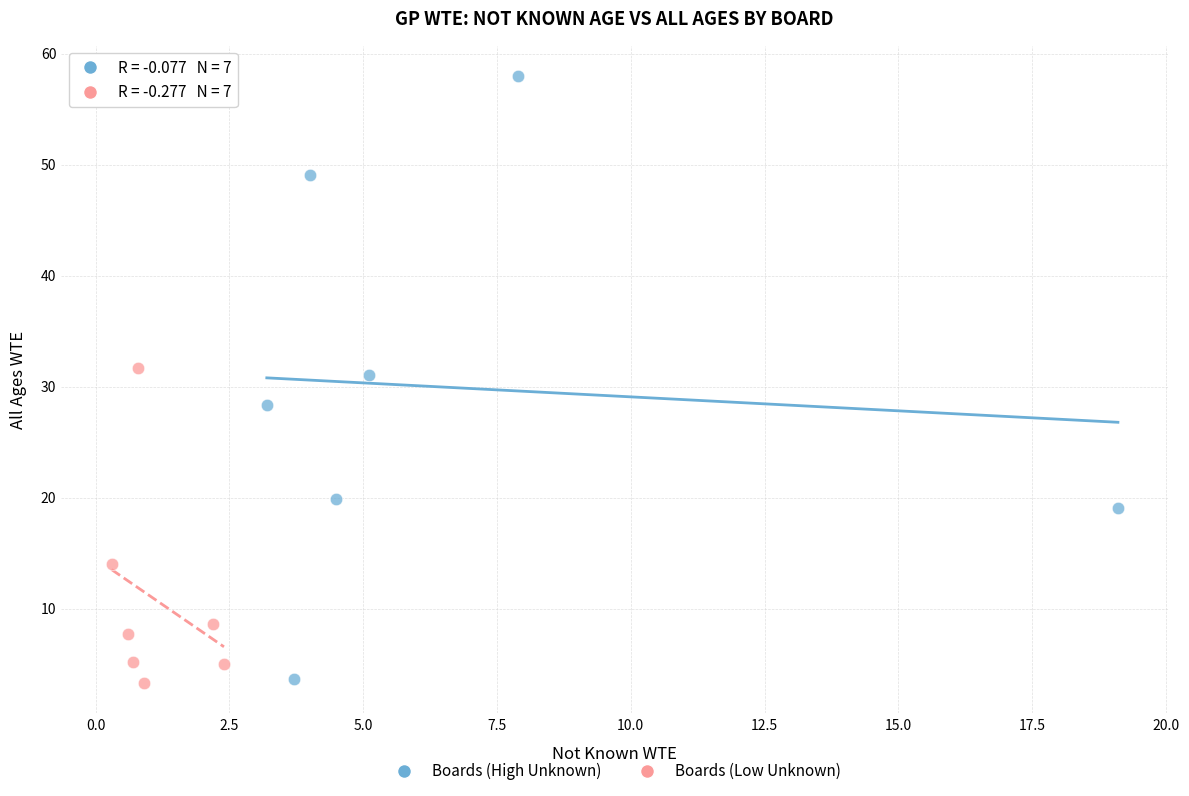

Which series has the widest spread of Y values?

Boards (High Unknown)